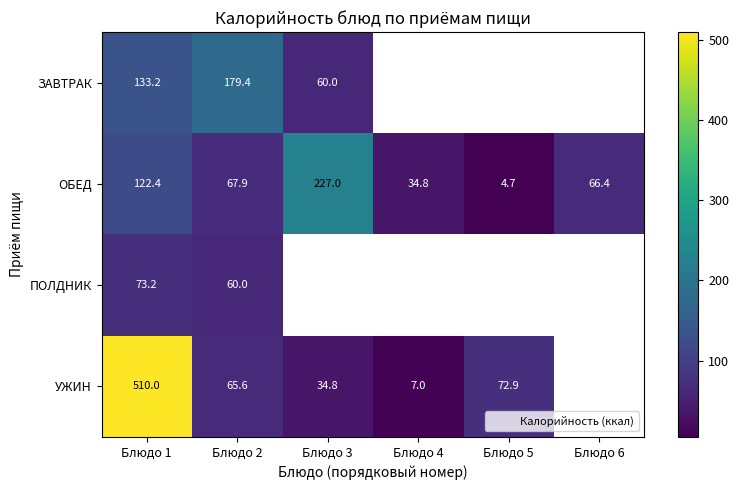

List the series in order of their peak value, highest first.

УЖИН, ОБЕД, ЗАВТРАК, ПОЛДНИК